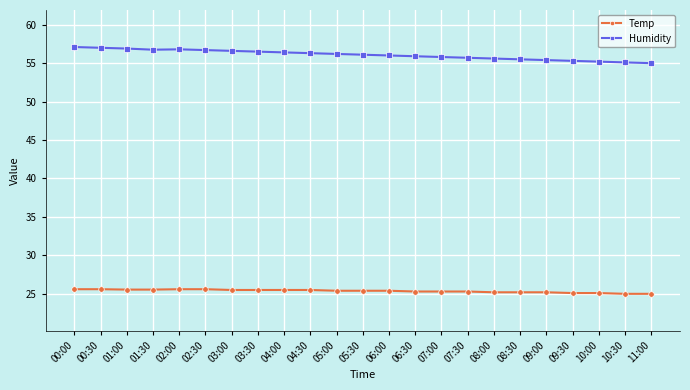

What is the highest value of the Temp series?

25.6